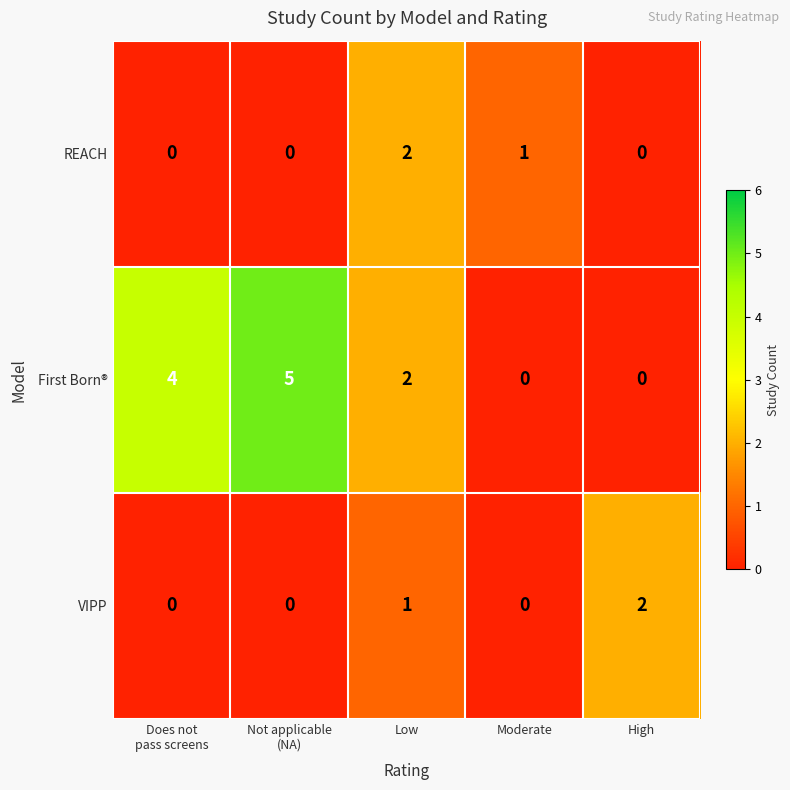

Which category has the highest value across all series?

Not applicable
(NA)